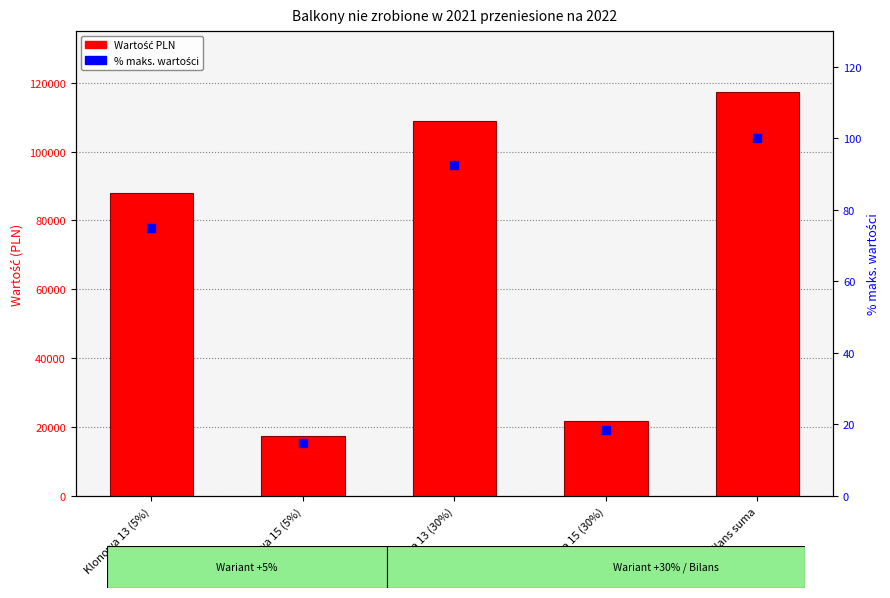

What is the total value across all series at Bilans suma?

117557.6